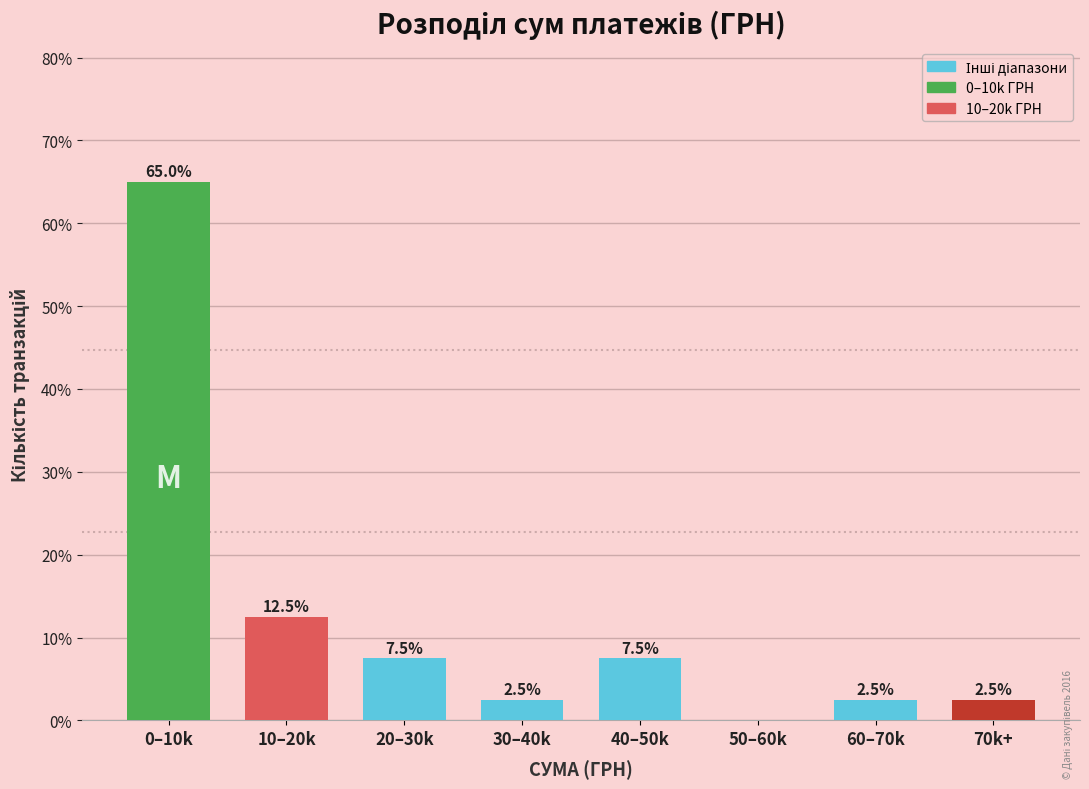

Reading left to right, what are all the values shown in this chart?

0–10k=65.0	10–20k=12.5	20–30k=7.5	30–40k=2.5	40–50k=7.5	50–60k=0.0	60–70k=2.5	70k+=2.5